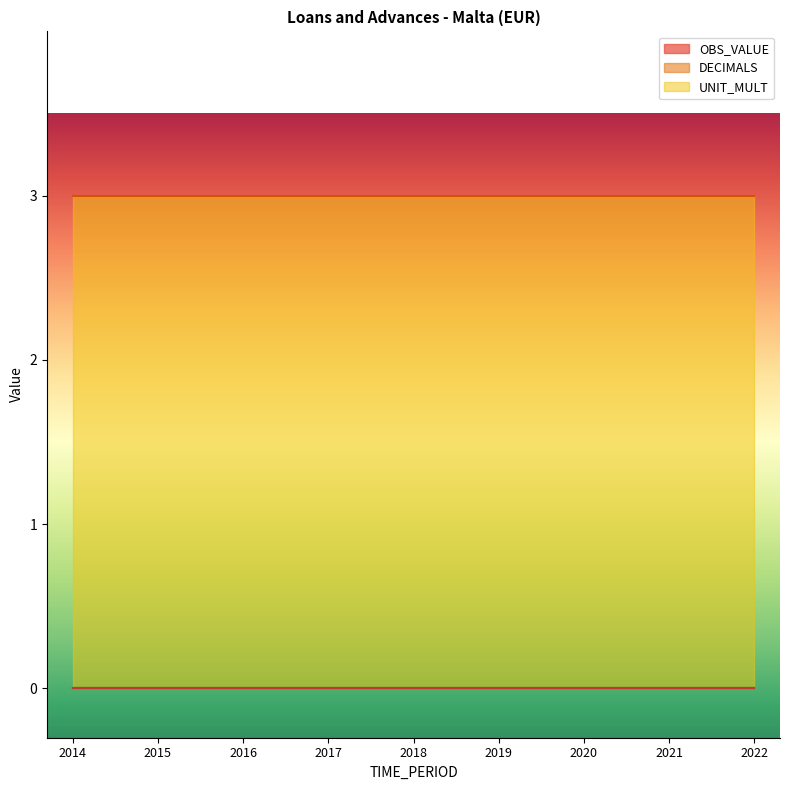

List the series in order of their peak value, lowest first.

OBS_VALUE, DECIMALS, UNIT_MULT